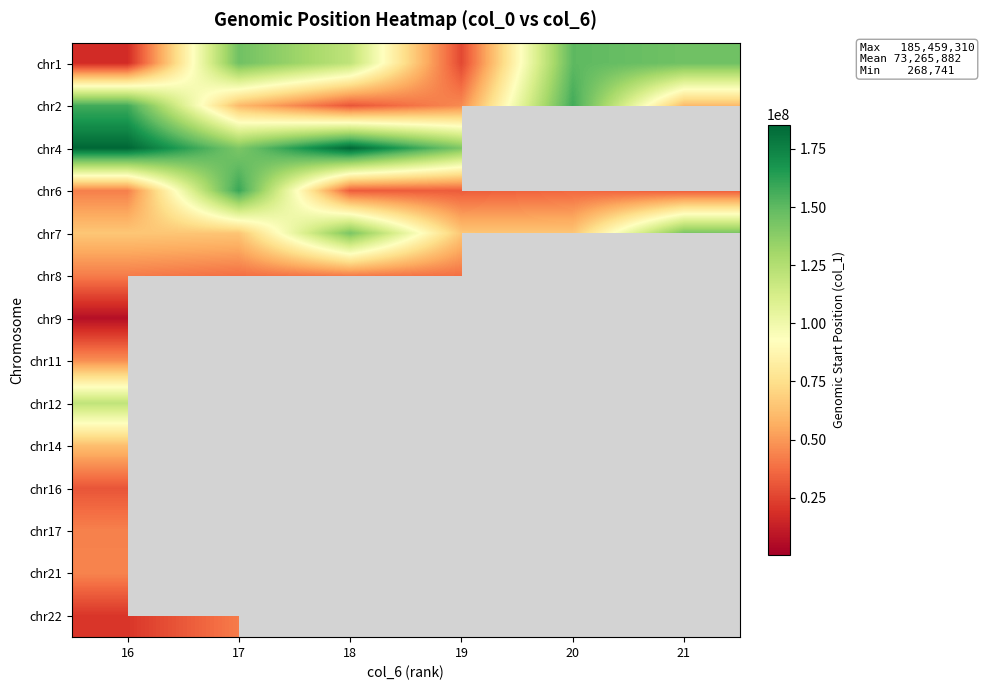

At which category is the sum across all series the highest?

16